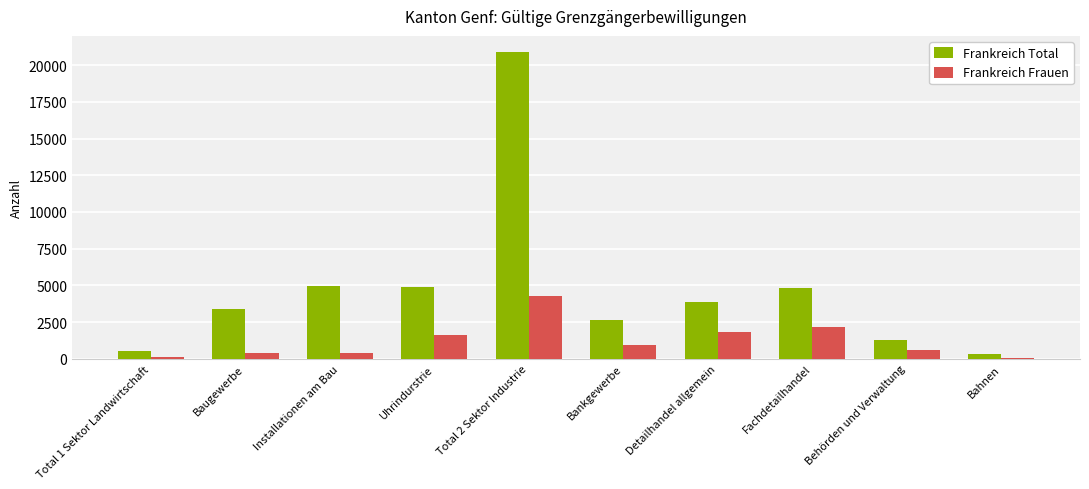

Which series has the largest range (max minus min)?

Frankreich Total